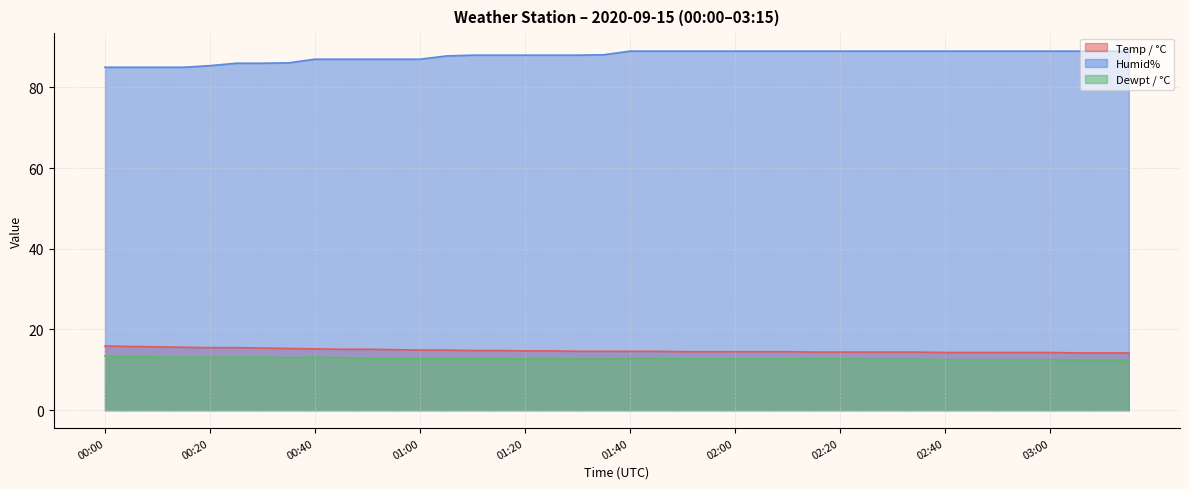

Reading right to left, transcribe all the data shown in this chart.

Temp / °C: 14.2	14.2	14.2	14.3	14.3	14.3	14.3	14.3	14.4	14.4	14.4	14.4	14.4	14.5	14.5	14.5	14.5	14.5	14.6	14.6	14.6	14.6	14.7	14.7	14.8	14.8	14.9	14.9	15.0	15.1	15.1	15.2	15.3	15.4	15.5	15.5	15.6	15.7	15.8	15.9
Humid%: 89.0	89.0	89.0	89.0	89.0	89.0	89.0	89.0	89.0	89.0	89.0	89.0	89.0	89.0	89.0	89.0	89.0	89.0	89.0	89.0	88.1	88.0	88.0	88.0	88.0	88.0	87.8	87.0	87.0	87.0	87.0	87.0	86.1	86.0	86.0	85.4	85.0	85.0	85.0	85.0
Dewpt / °C: 12.4	12.4	12.4	12.5	12.5	12.5	12.5	12.5	12.6	12.6	12.6	12.7	12.7	12.7	12.7	12.7	12.7	12.7	12.8	12.8	12.7	12.7	12.7	12.7	12.8	12.8	12.9	12.8	12.8	12.9	13.0	13.1	13.0	13.1	13.1	13.1	13.1	13.2	13.3	13.4